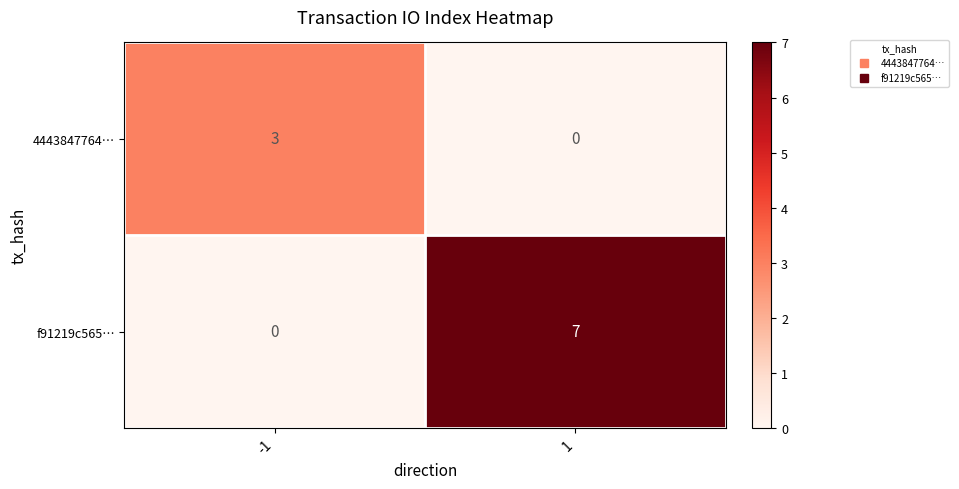

Reading left to right, list all the values displayed in this chart.

4443847764…: 3	0
f91219c565…: 0	7